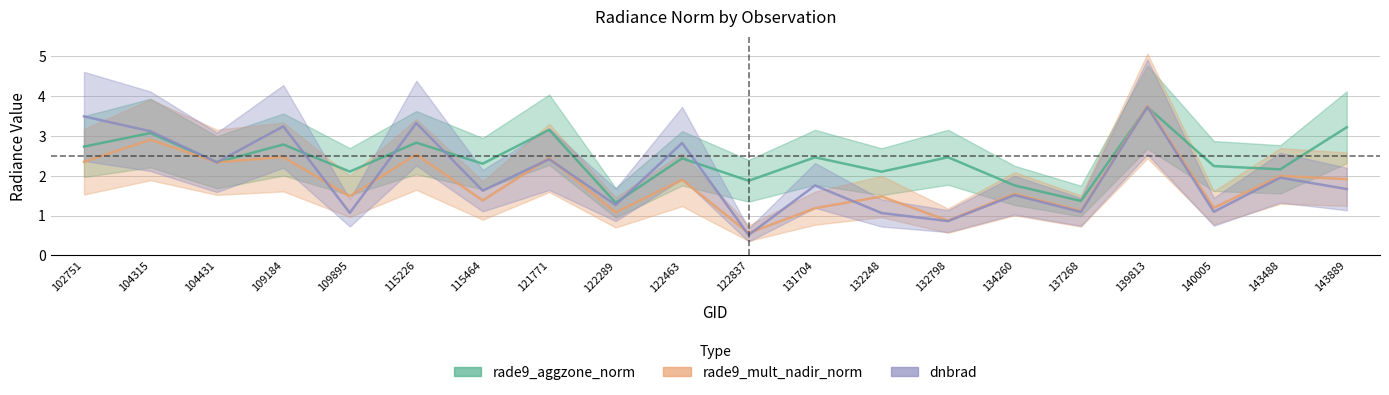

Does the chart display data point markers on the line(s)?

No